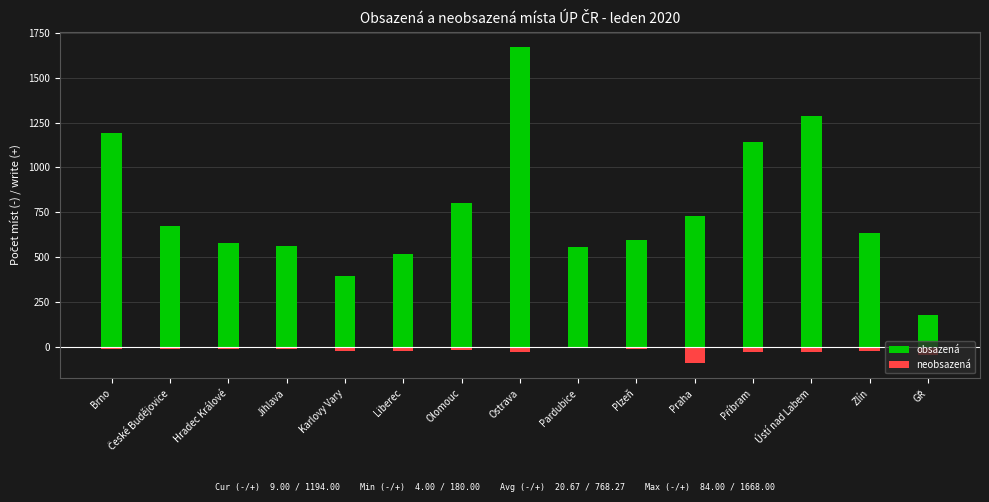

What are all the series names shown in the legend?

obsazená, neobsazená